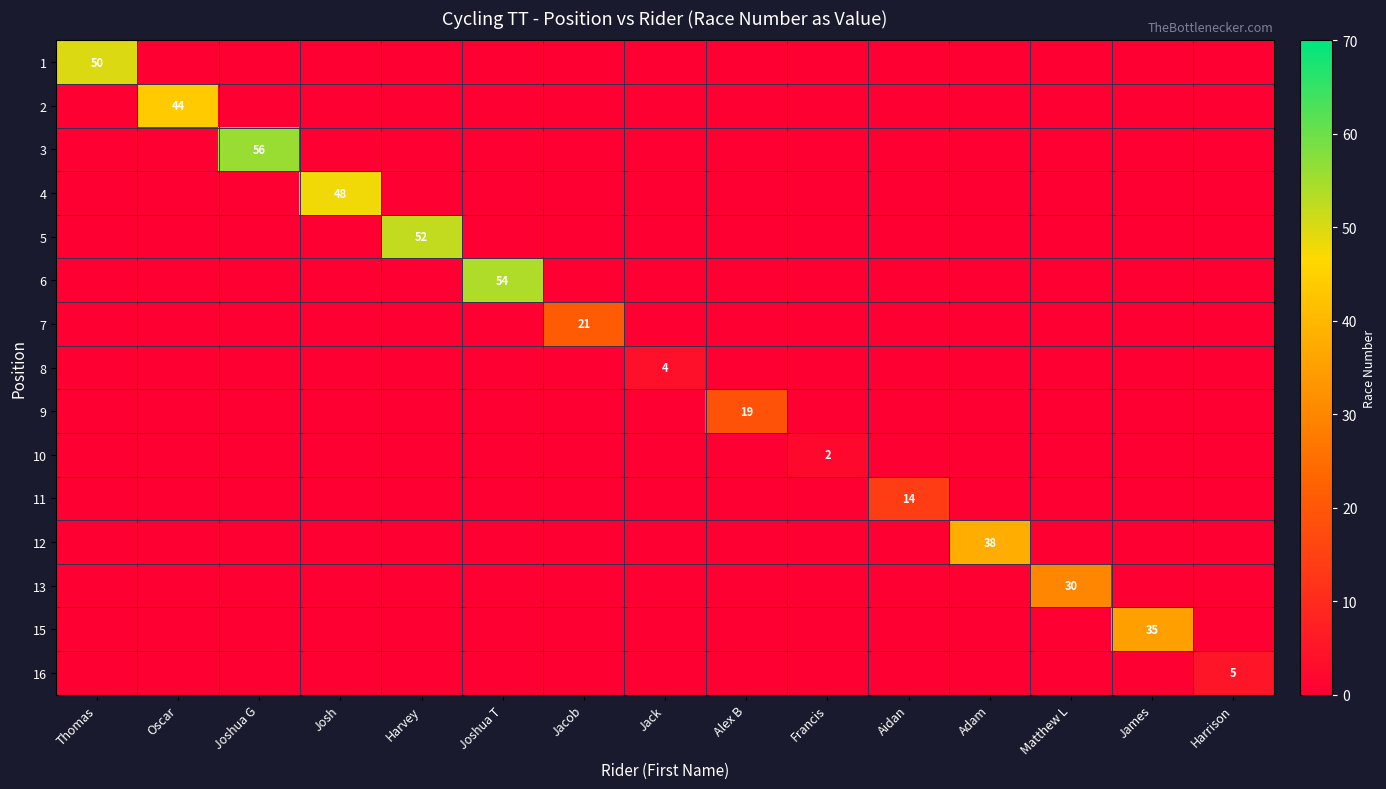

Which category has the highest value across all series?

Joshua G